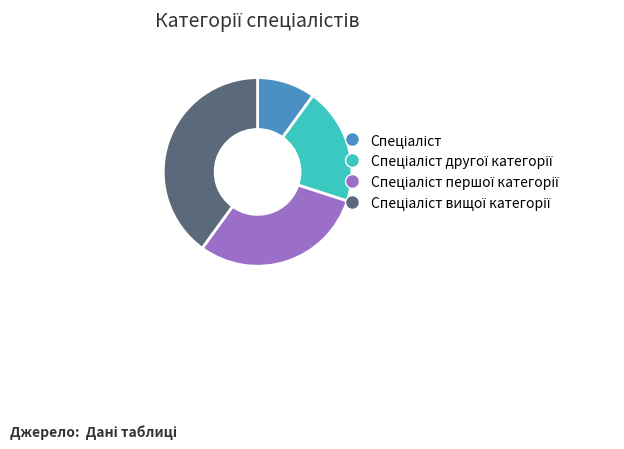

Does any single category account for the majority?

No